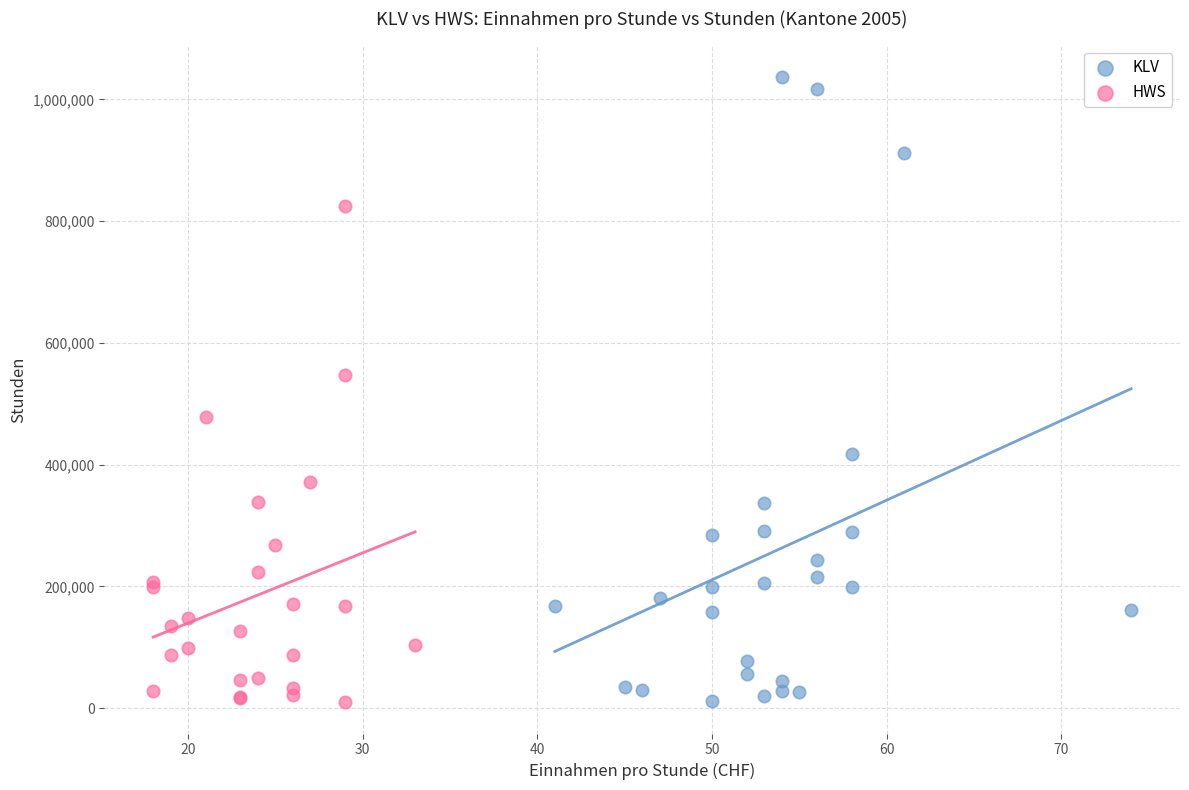

Which series has the largest Y range (max minus min)?

KLV